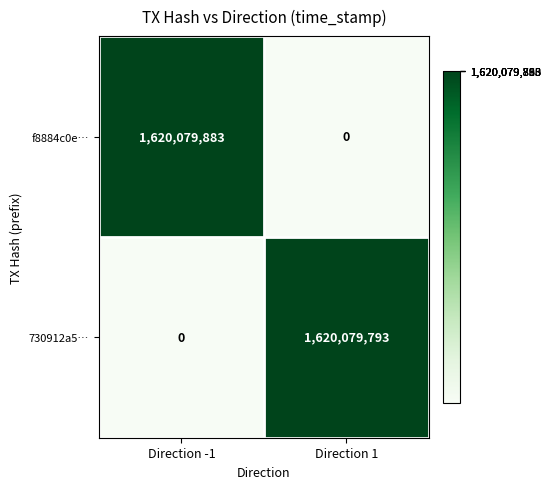

What is the difference between the f8884c0e… values at Direction 1 and Direction -1?

1620079883